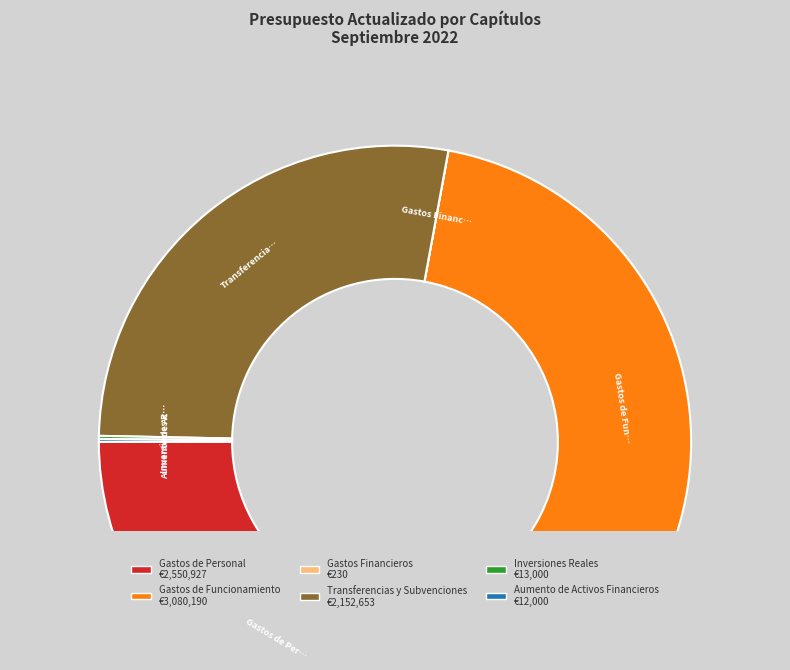

Which category has the biggest portion of the pie?

Gastos de Funcionamiento